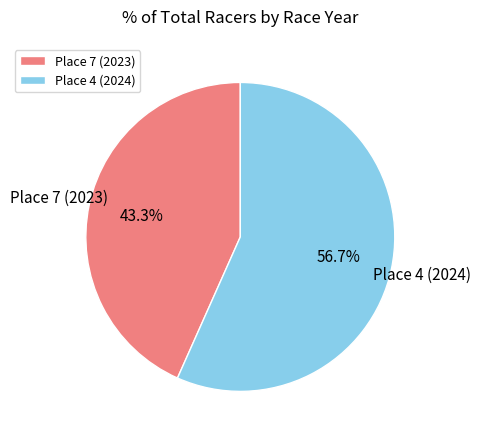

To the nearest percent, what portion does Place 7 (2023) represent?

43%